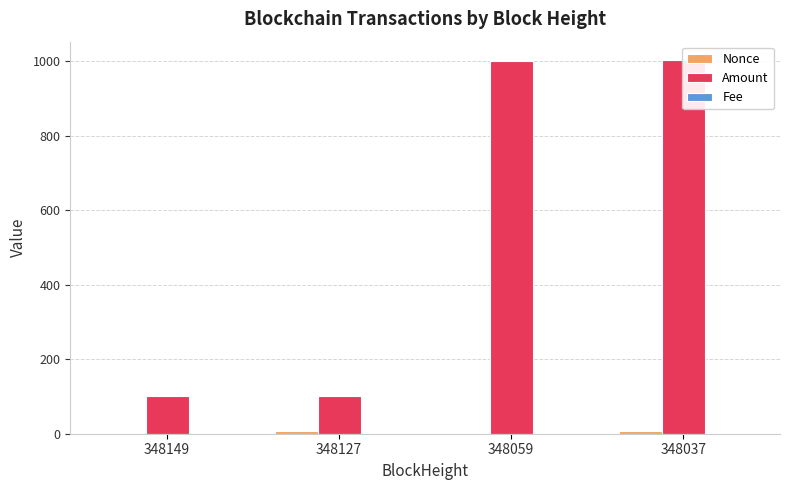

At which label does Fee reach its peak?

348149